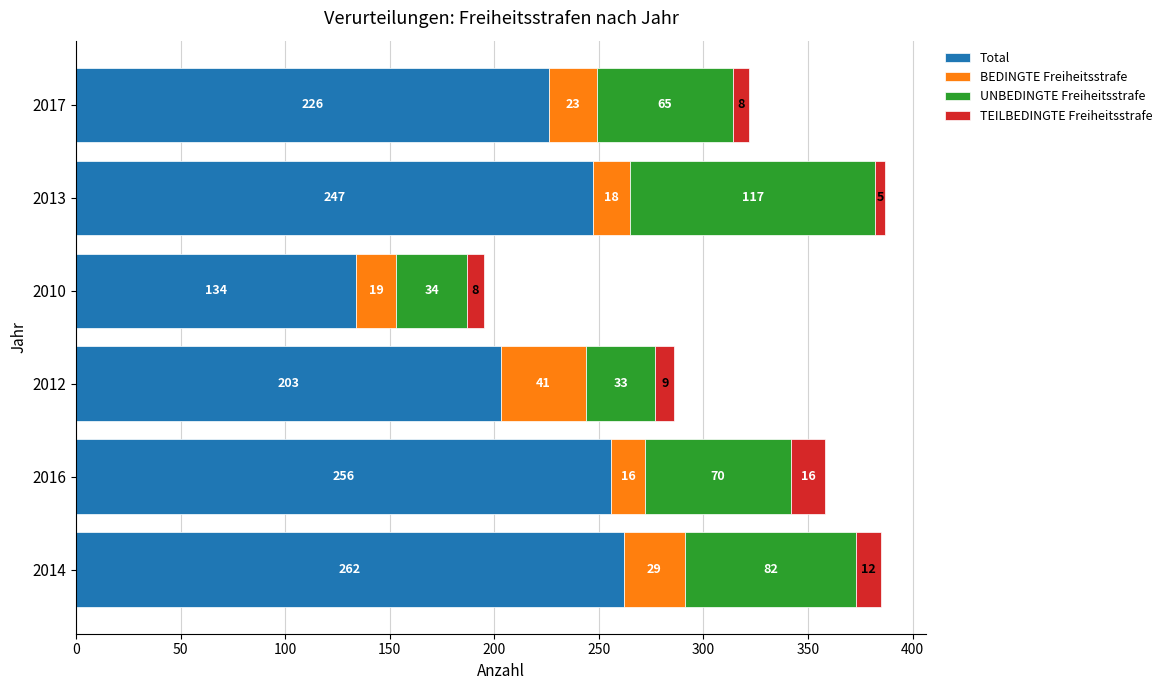

Count the number of categories in the chart.

6